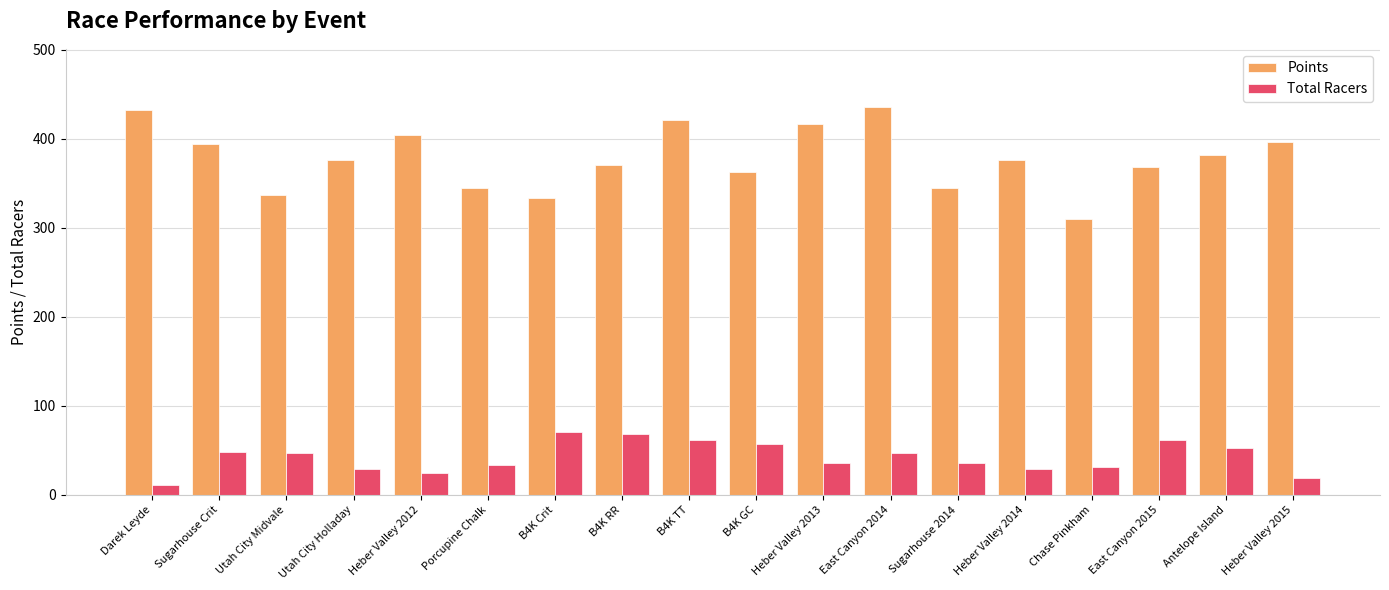

What is the average value of the Points series?

377.9